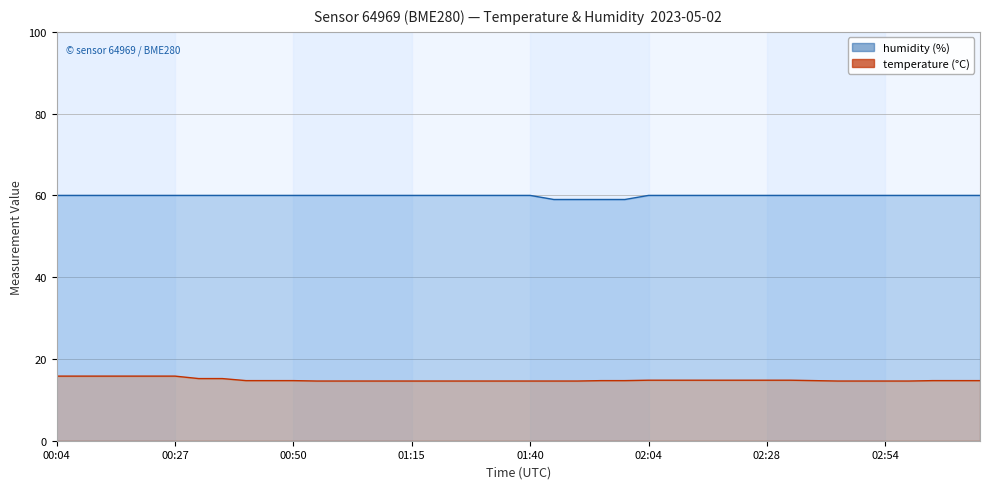

Between 00:27 and 03:14, which series saw the biggest shift?

temperature